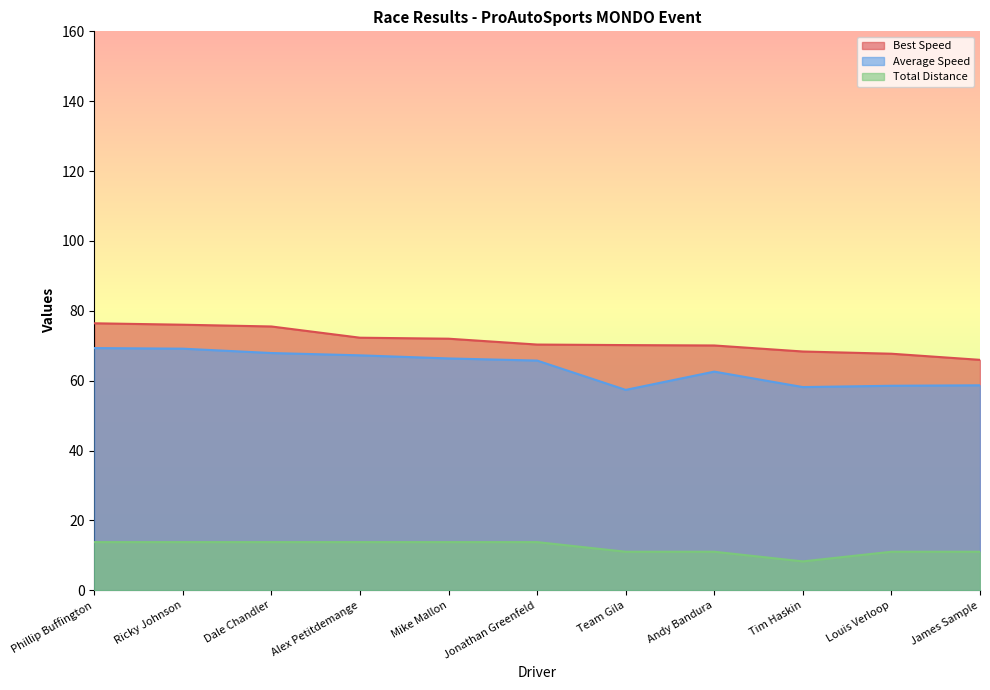

Which has a higher value, Ricky Johnson or Alex Petitdemange?

Ricky Johnson